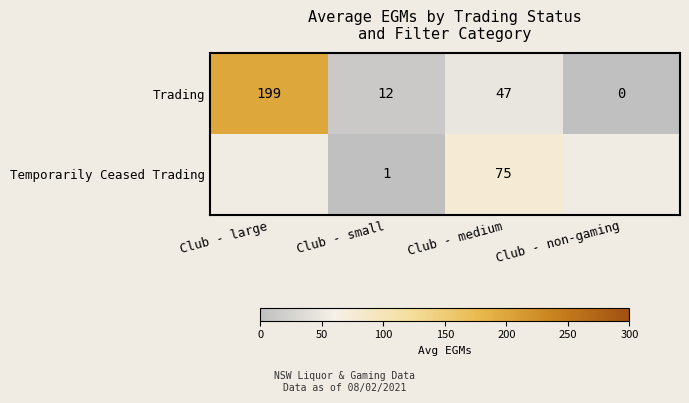

How many values in the Trading series are below 47?

2